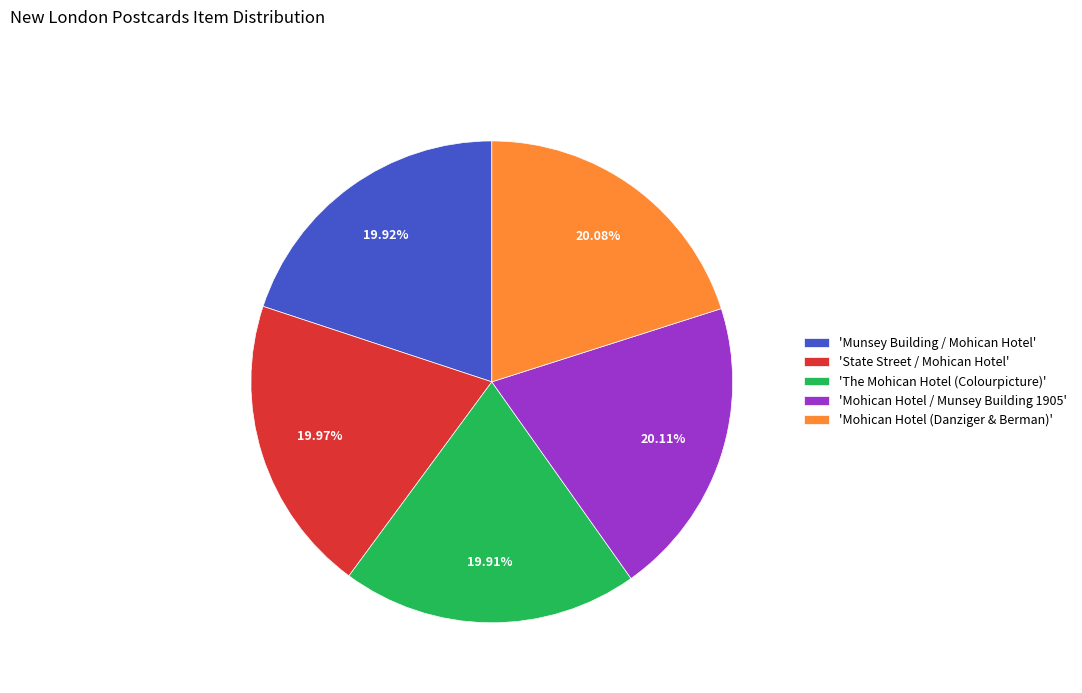

How many slices are in this pie chart?

5